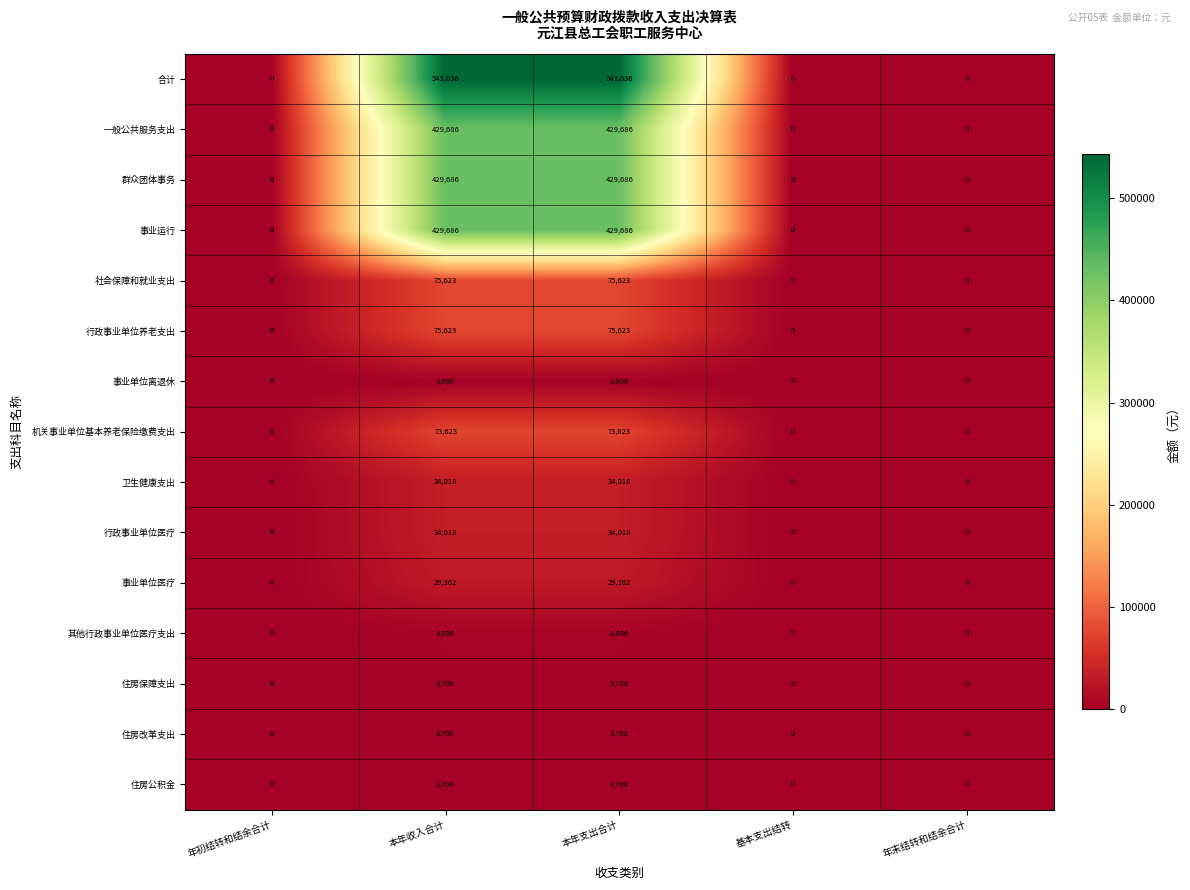

How many values in the 行政事业单位养老支出 series exceed 0?

2